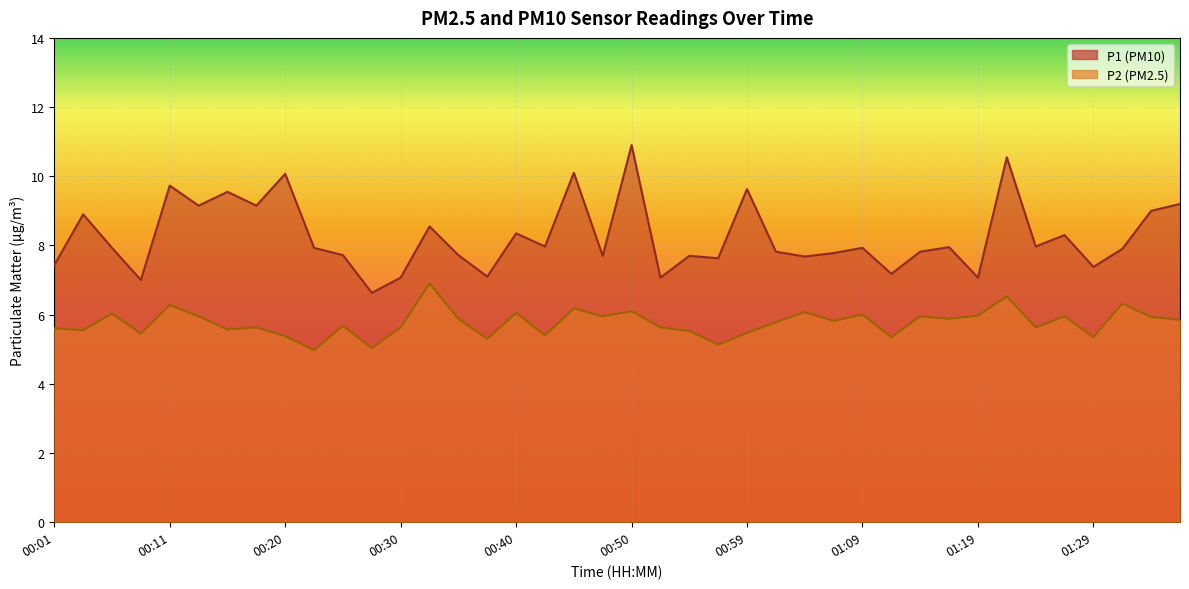

True or false: P2 has a value of 5.9 at 00:35.

True